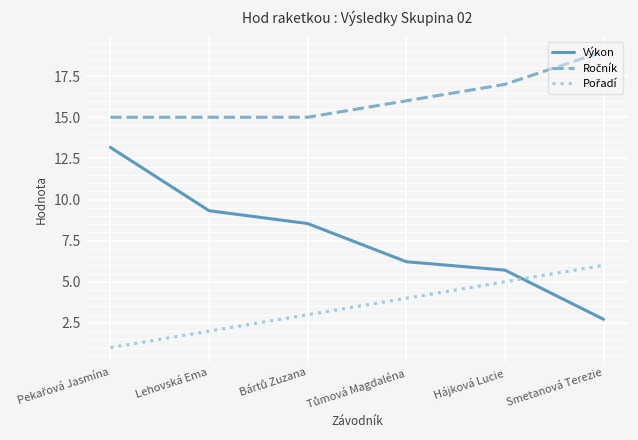

What is the minimum value shown in the chart?

1.0